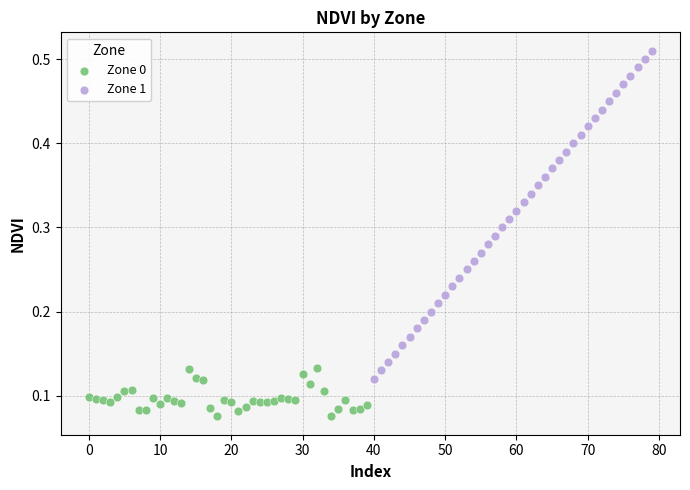

Which series contains the highest Y value?

Zone 1